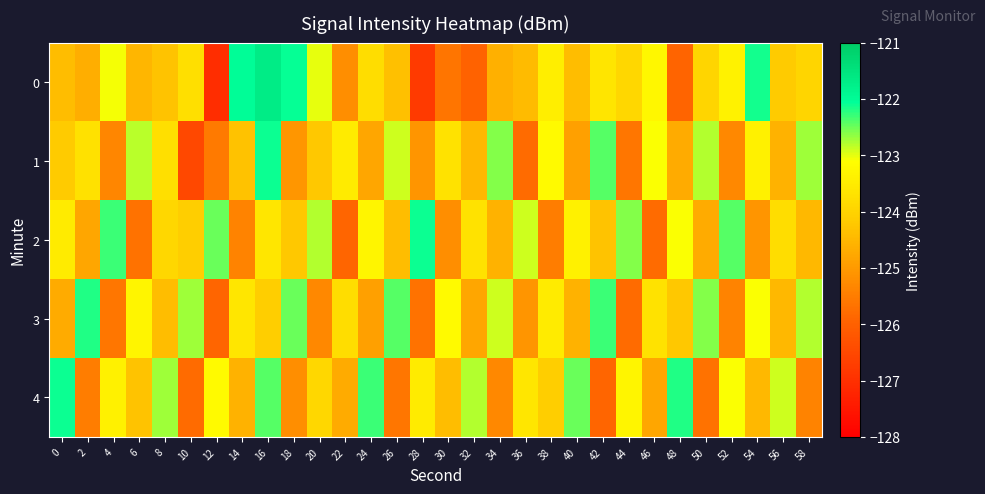

At 26, list the series in order from smallest to largest.

4, 2, 0, 1, 3